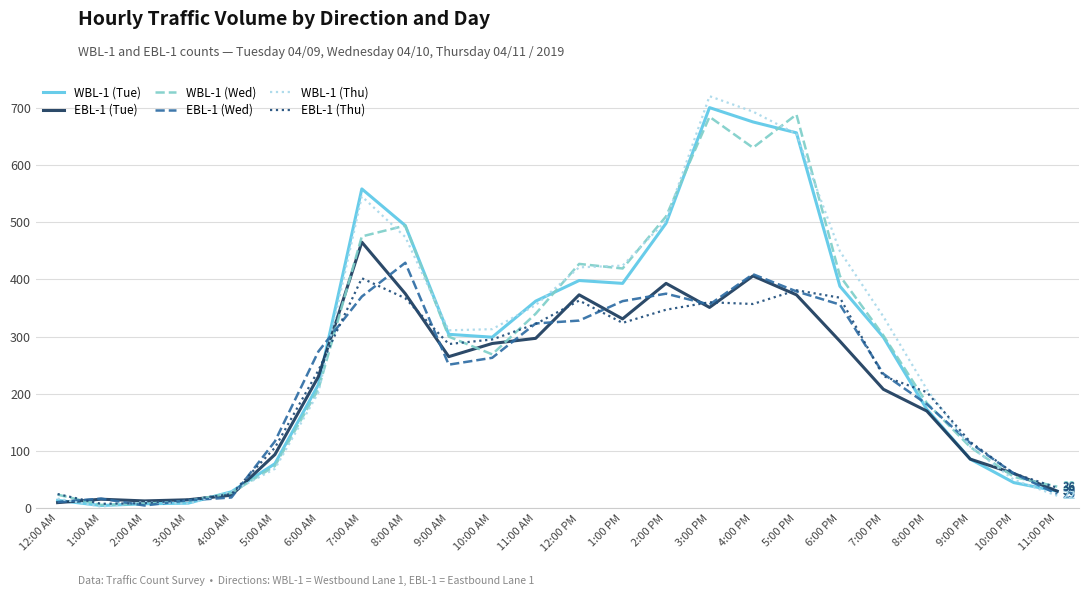

What is the maximum value shown in the chart?

720